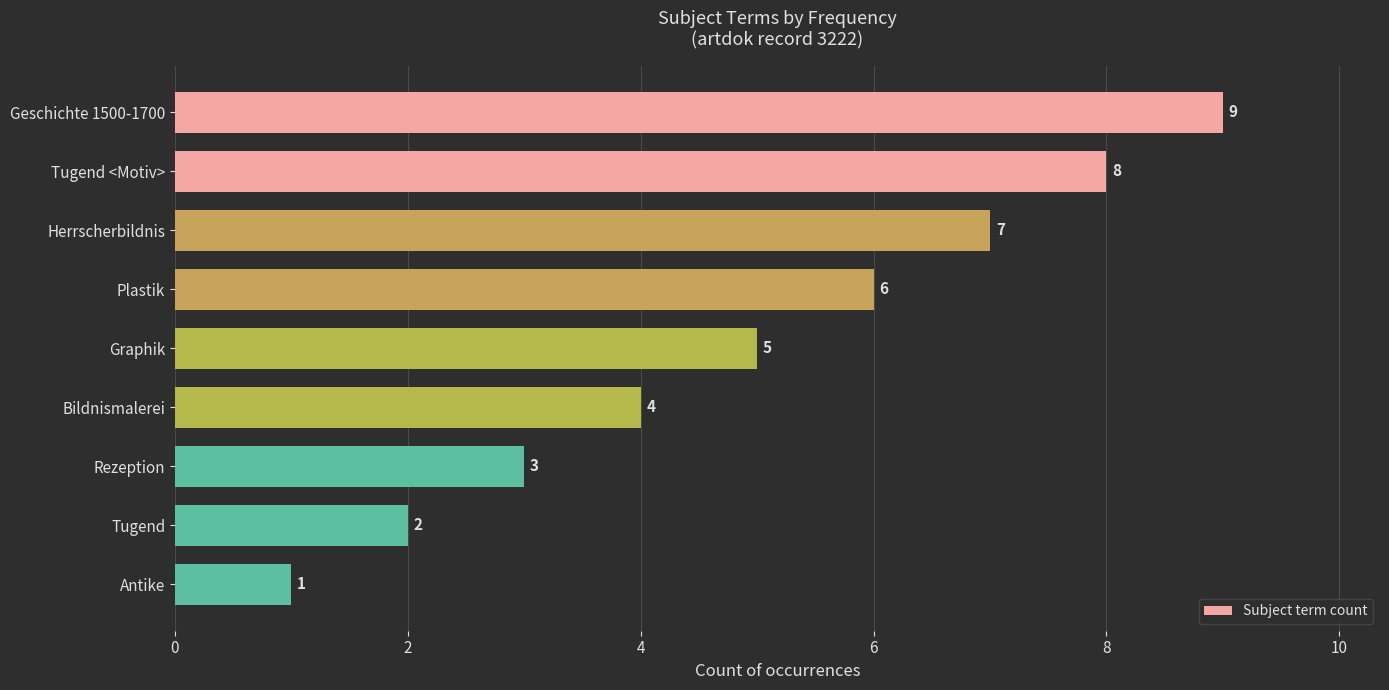

What is the minimum value shown in the chart?

1